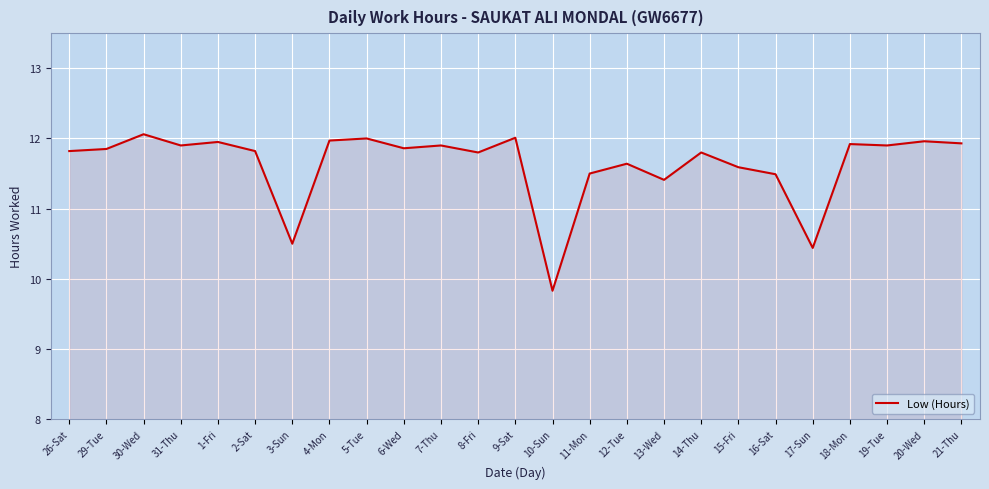

What position from the right is 15-Fri?

7